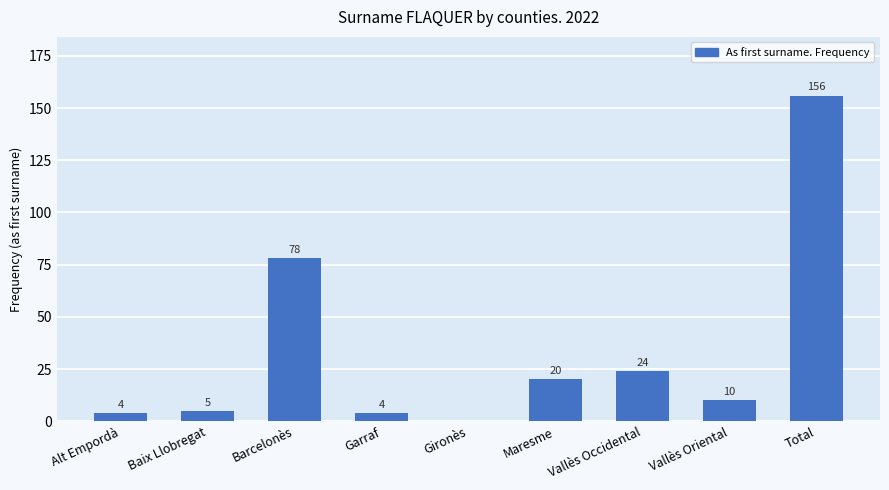

Between Maresme and Total, which is larger?

Total